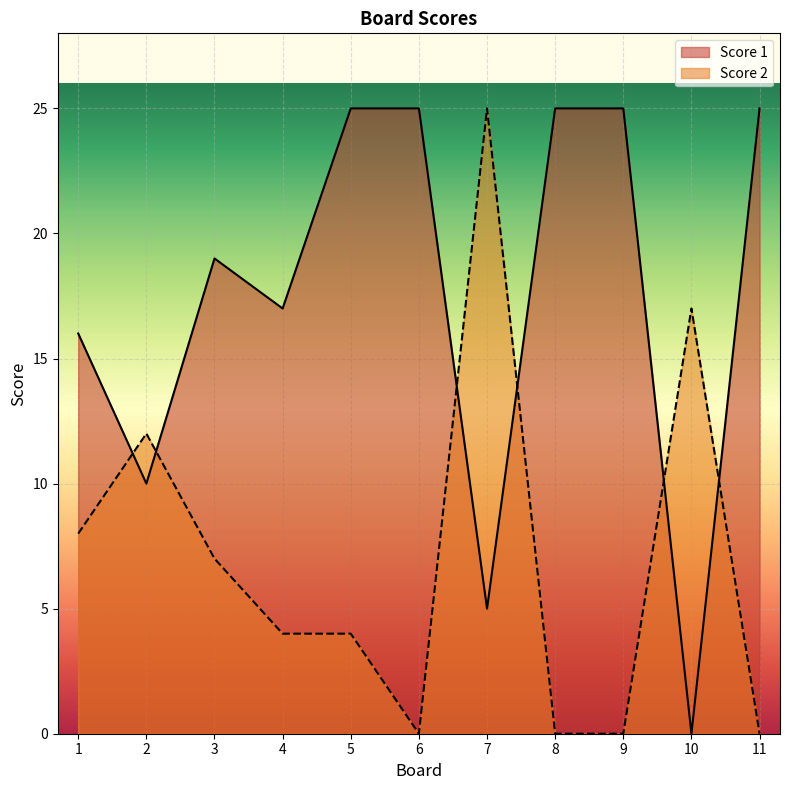

What is the difference between the second highest and minimum values in the Score 2 series?

17